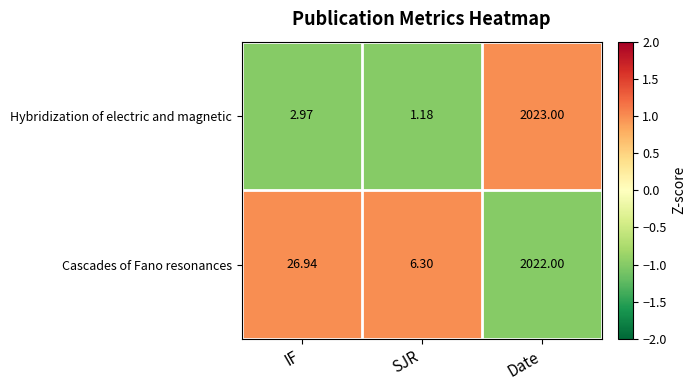

Which series has the largest total across all categories?

Cascades of Fano resonances